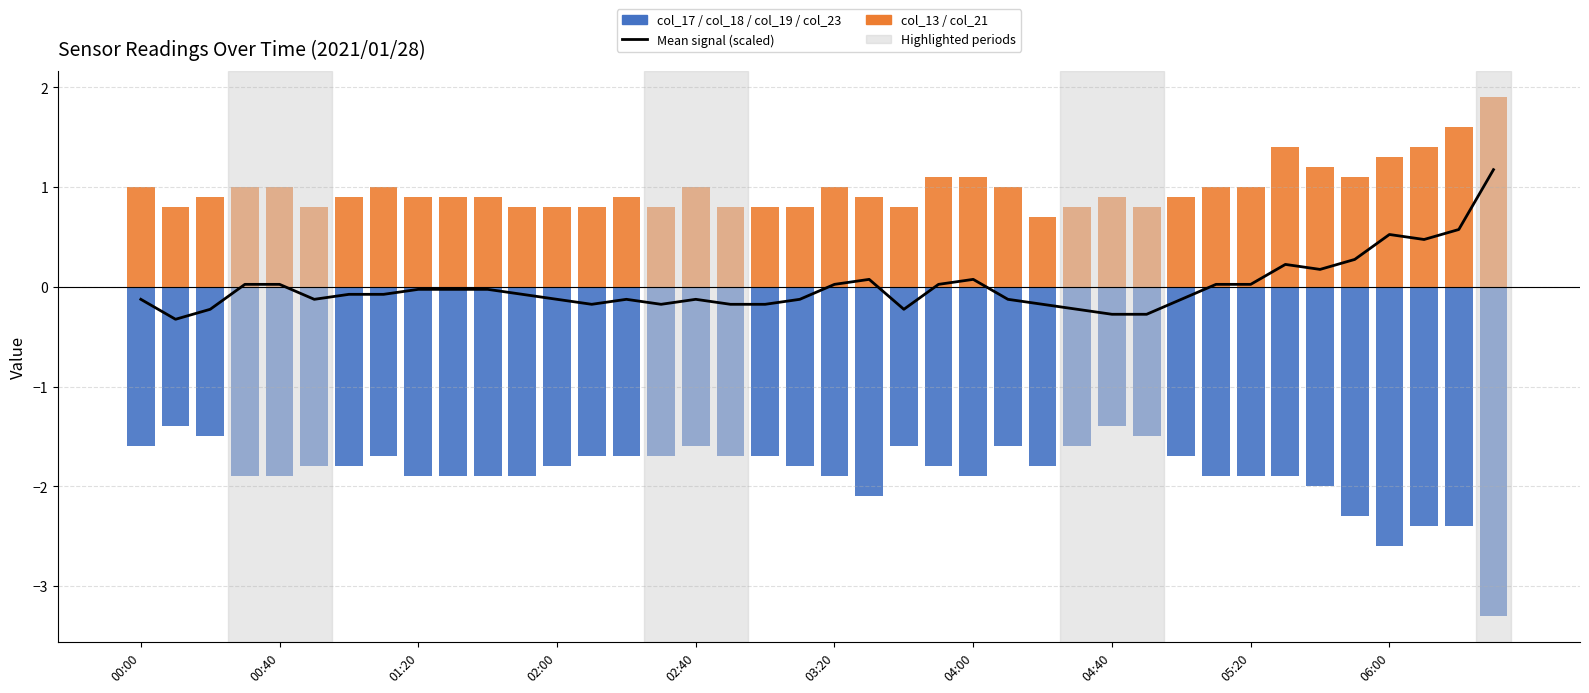

What position from the left is 31?

32